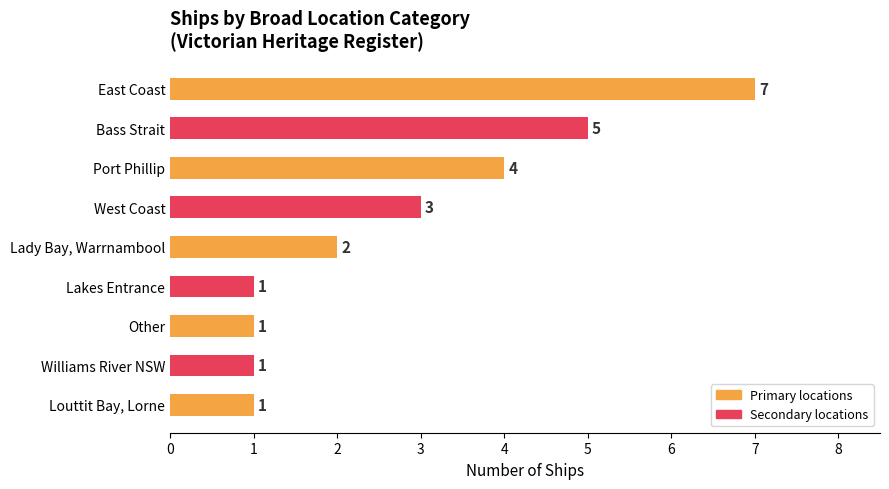

True or false: the data shows 1 at Williams River NSW.

True